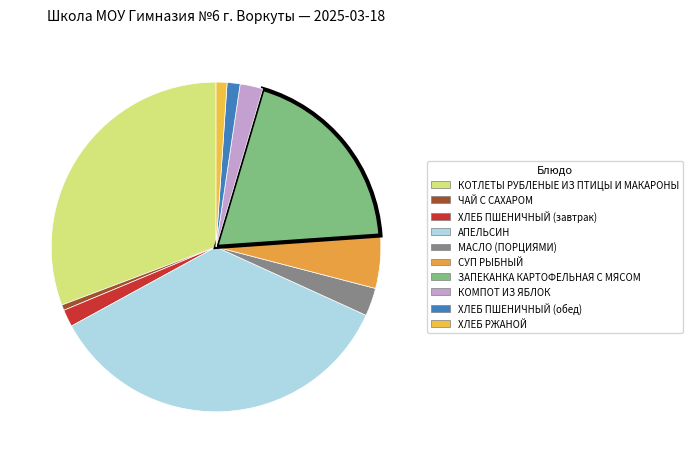

Does any single category account for the majority?

No